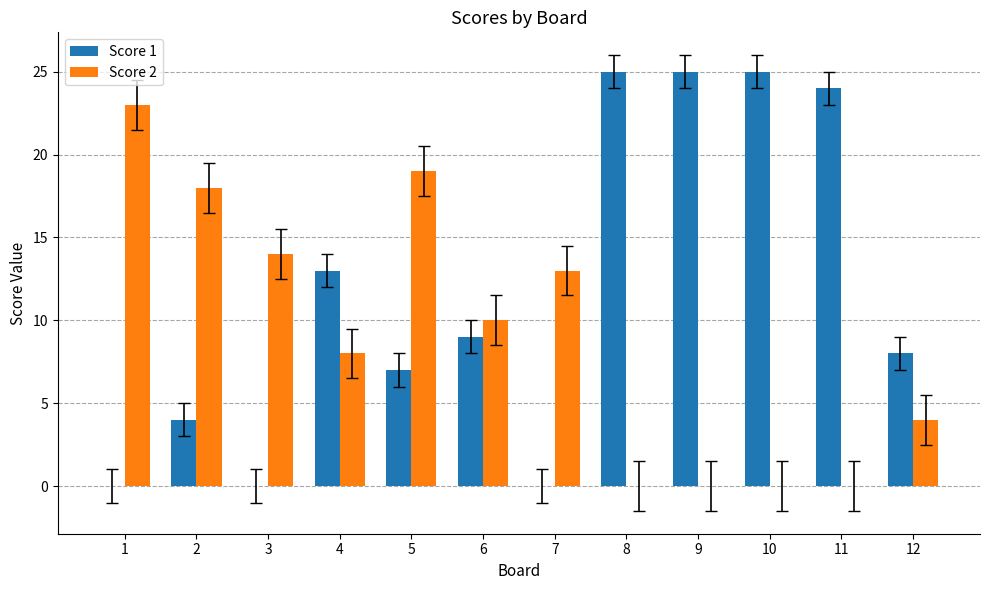

Reading right to left, extract all data points from this chart.

Score 1: 8	24	25	25	25	0	9	7	13	0	4	0
Score 2: 4	0	0	0	0	13	10	19	8	14	18	23